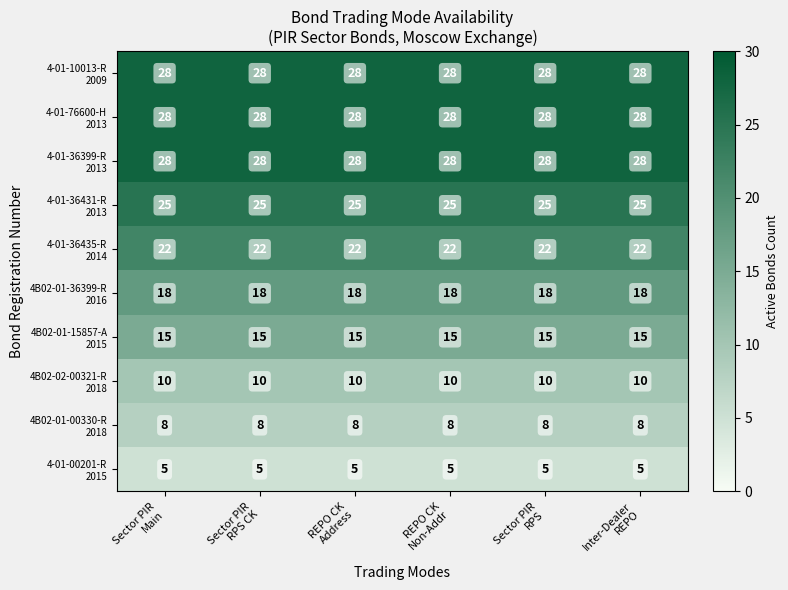

At how many categories does at least one series exceed 13?

6